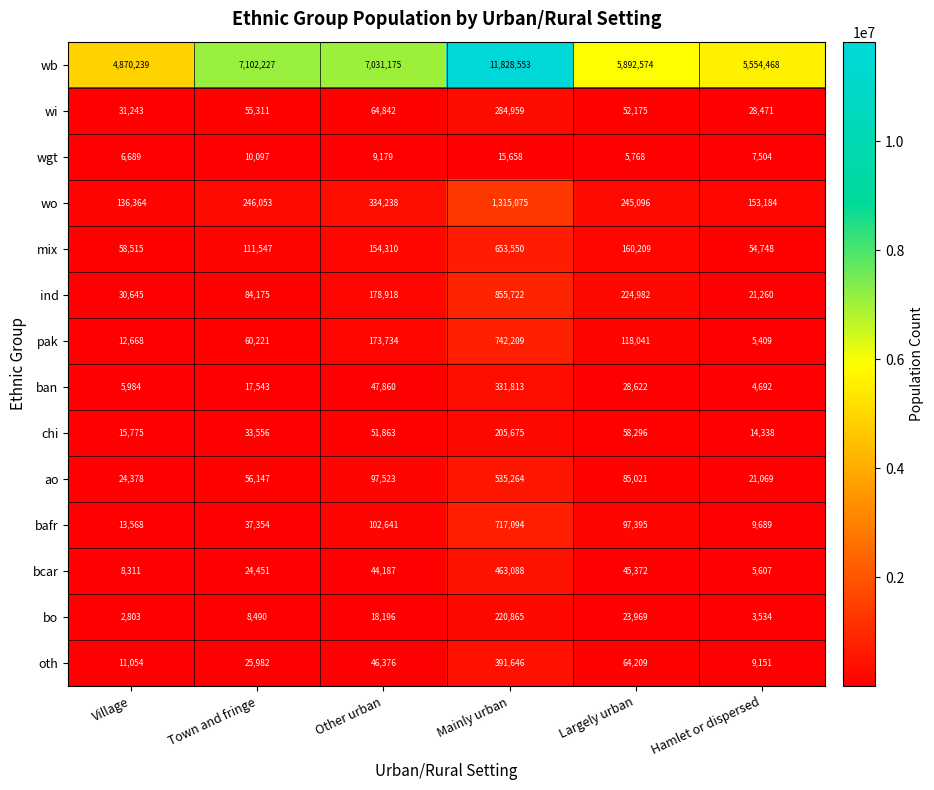

Which series has the largest total across all categories?

wb